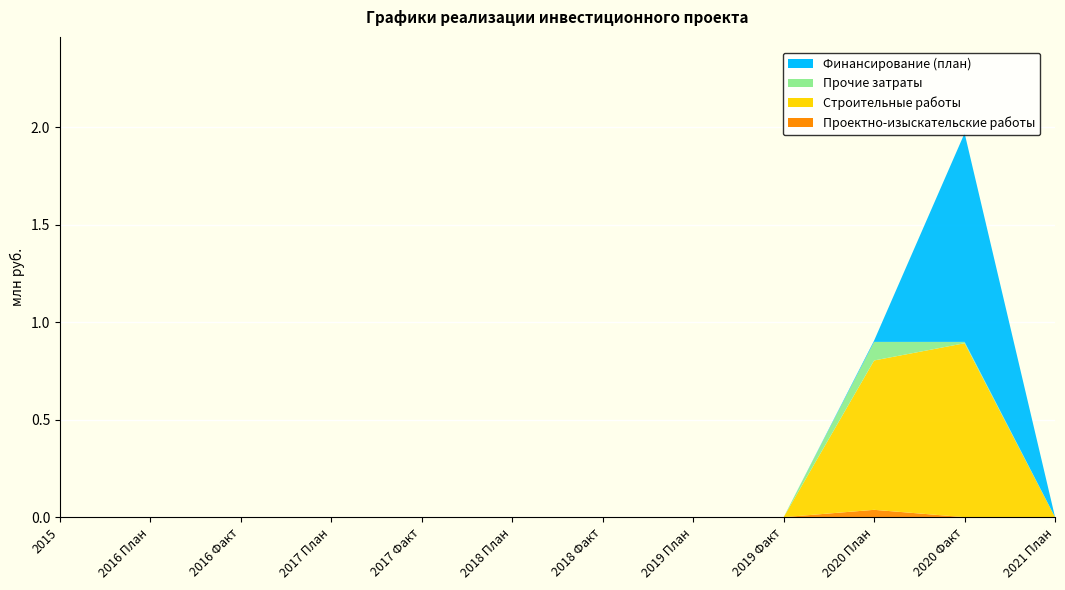

Reading right to left, transcribe all the data shown in this chart.

Проектно-изыскательские работы: 2021 План=0.0	2020 Факт=0.0	2020 План=0.0	2019 Факт=0.0	2019 План=0.0	2018 Факт=0.0	2018 План=0.0	2017 Факт=0.0	2017 План=0.0	2016 Факт=0.0	2016 План=0.0	2015=0.0
Строительные работы: 2021 План=0.0	2020 Факт=0.9	2020 План=0.8	2019 Факт=0.0	2019 План=0.0	2018 Факт=0.0	2018 План=0.0	2017 Факт=0.0	2017 План=0.0	2016 Факт=0.0	2016 План=0.0	2015=0.0
Прочие затраты: 2021 План=0.0	2020 Факт=0.0	2020 План=0.1	2019 Факт=0.0	2019 План=0.0	2018 Факт=0.0	2018 План=0.0	2017 Факт=0.0	2017 План=0.0	2016 Факт=0.0	2016 План=0.0	2015=0.0
Финансирование (план): 2021 План=0.0	2020 Факт=1.1	2020 План=0.0	2019 Факт=0.0	2019 План=0.0	2018 Факт=0.0	2018 План=0.0	2017 Факт=0.0	2017 План=0.0	2016 Факт=0.0	2016 План=0.0	2015=0.0